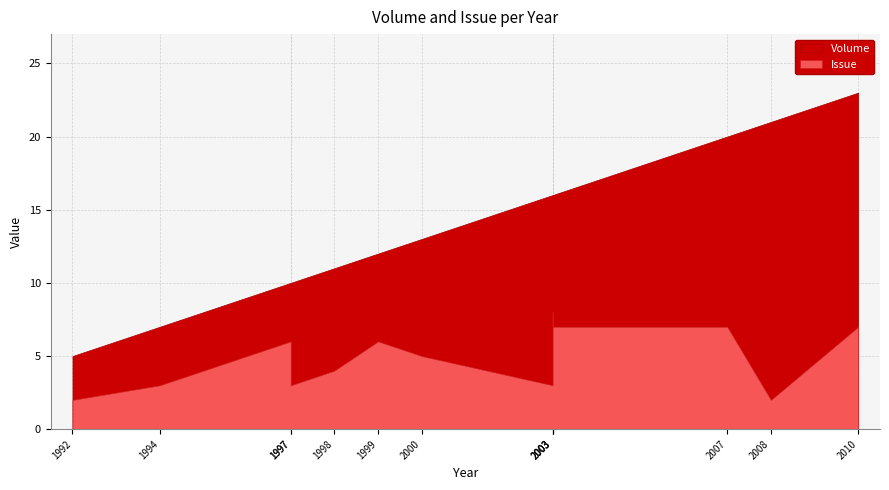

Which series has the largest total across all categories?

Volume